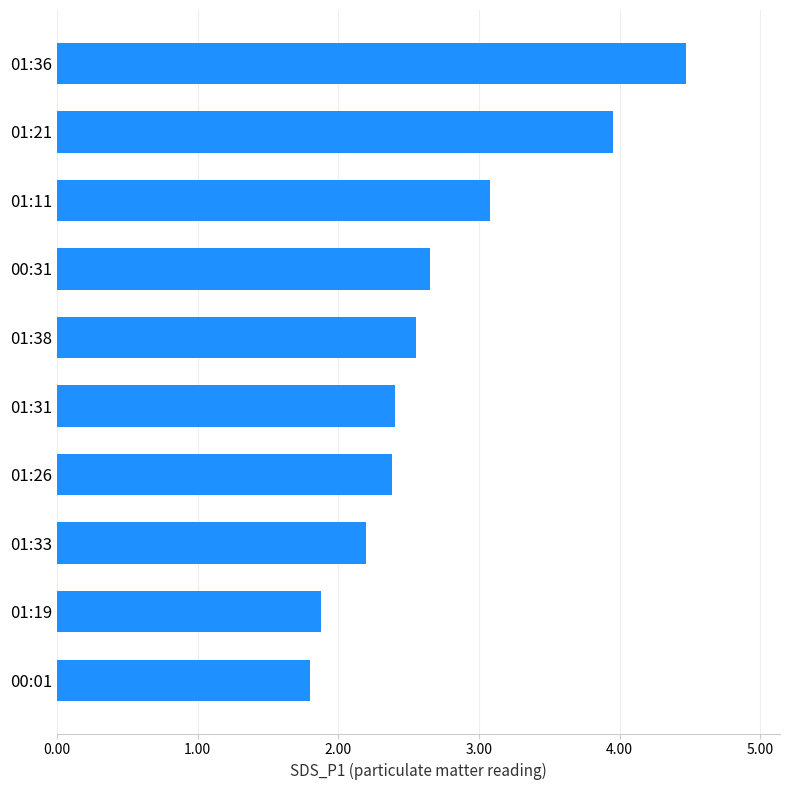

Is it true that the value at 01:36 is 4.5?

True